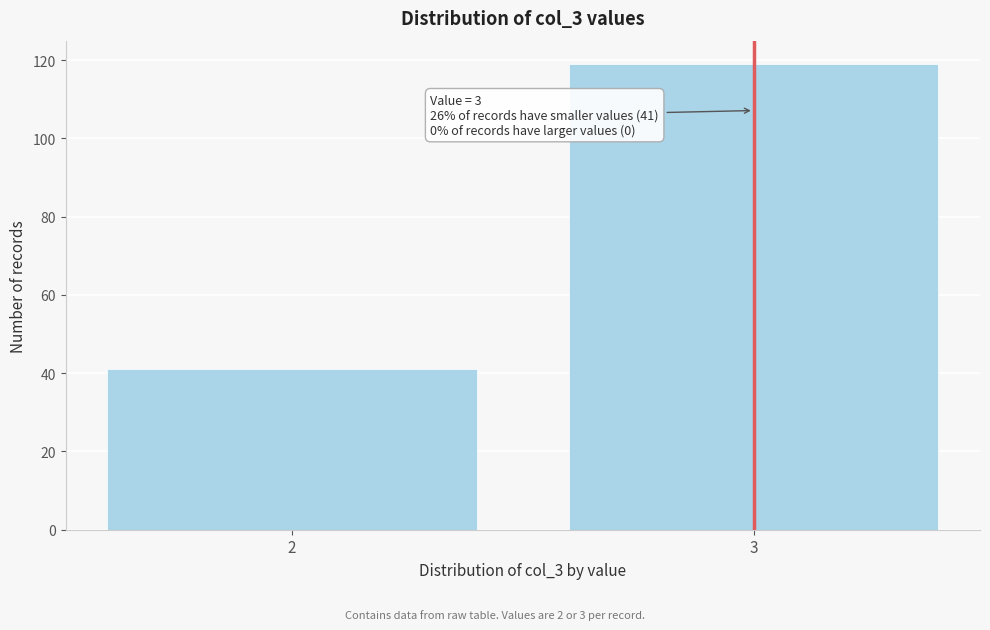

Reading left to right, what are all the values shown in this chart?

41	119